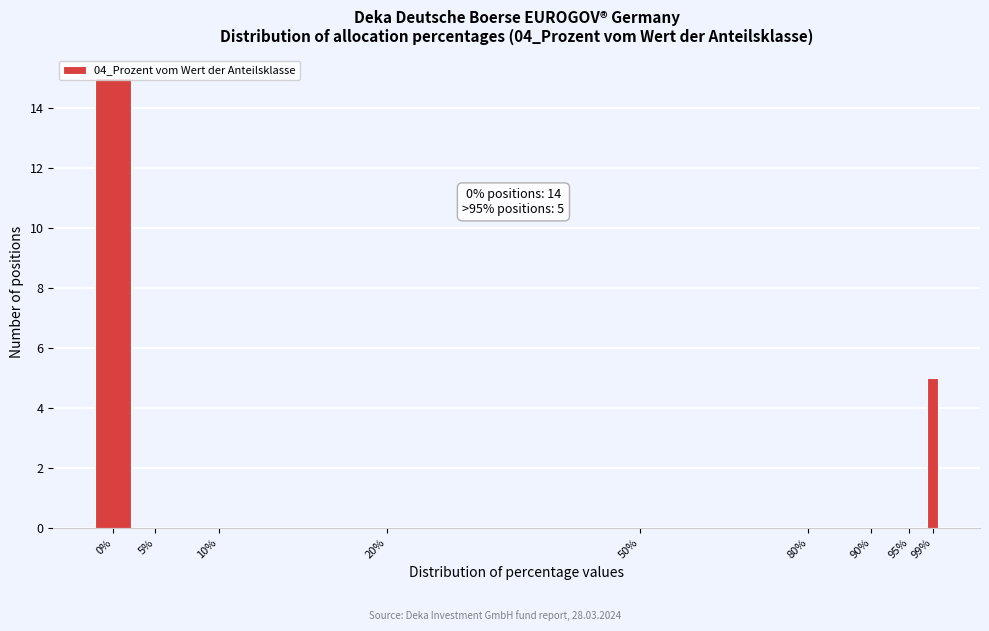

What is the approximate value at 99%?

5